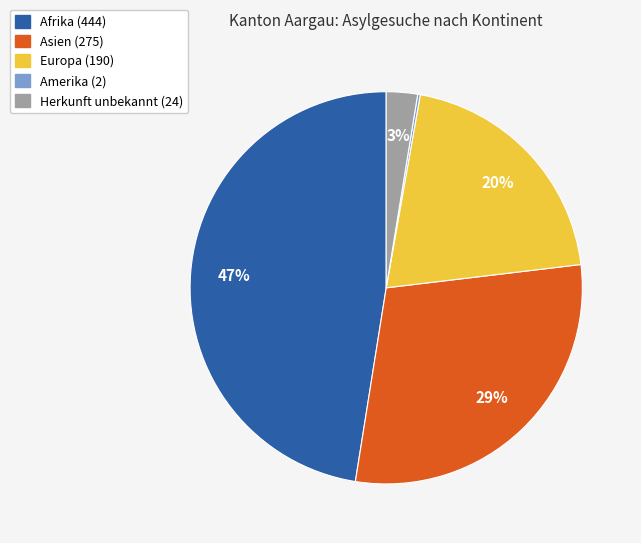

To the nearest percent, what is the difference between the Afrika and Asien slice percentages?

18%